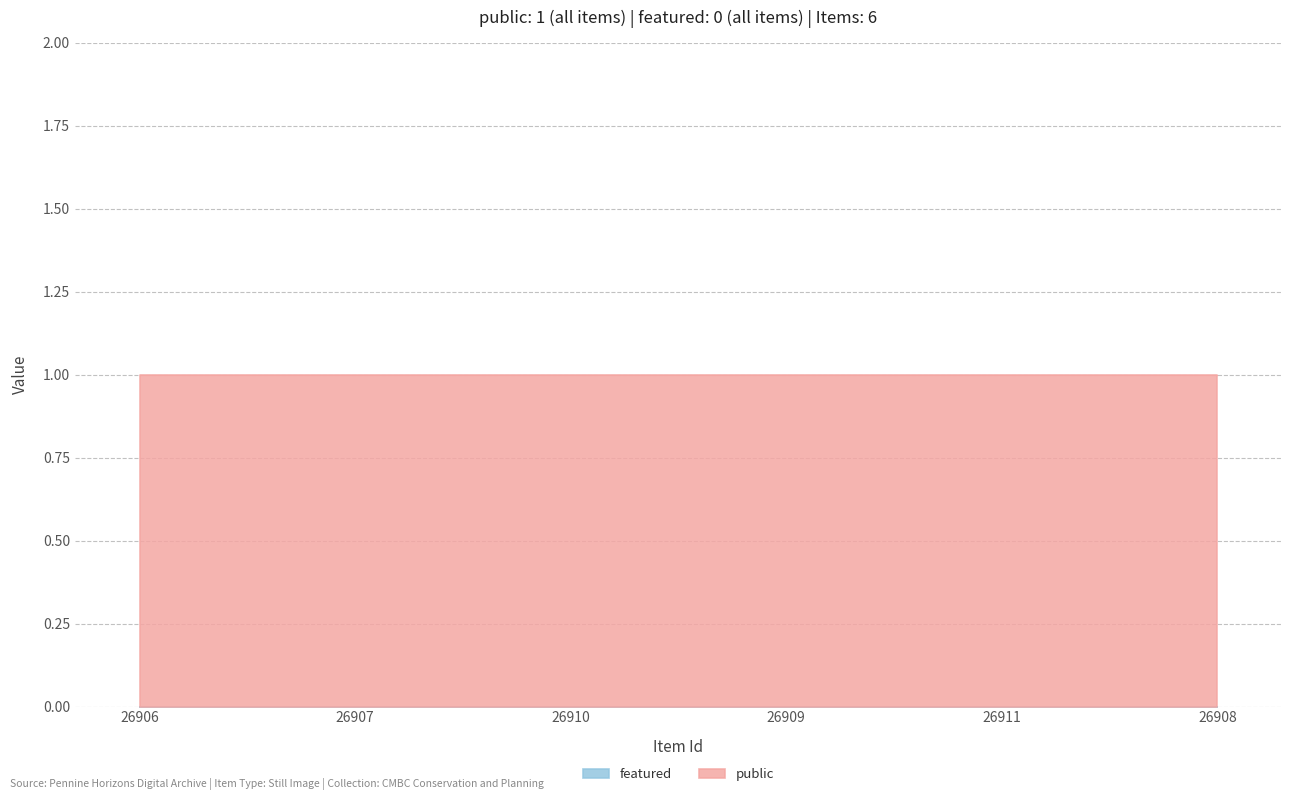

At which label is featured closest to 0?

26906